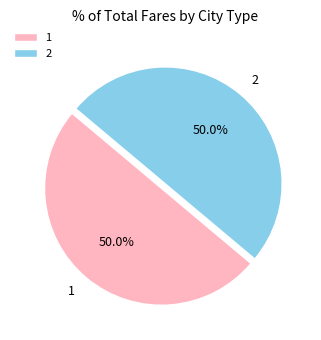

Approximately how many times larger is the value at 2 compared to 1?

1.0